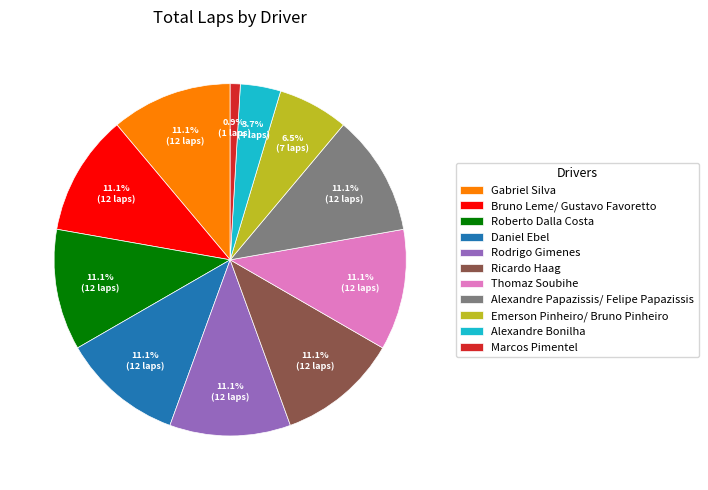

Is there any slice that represents more than half of the pie?

No